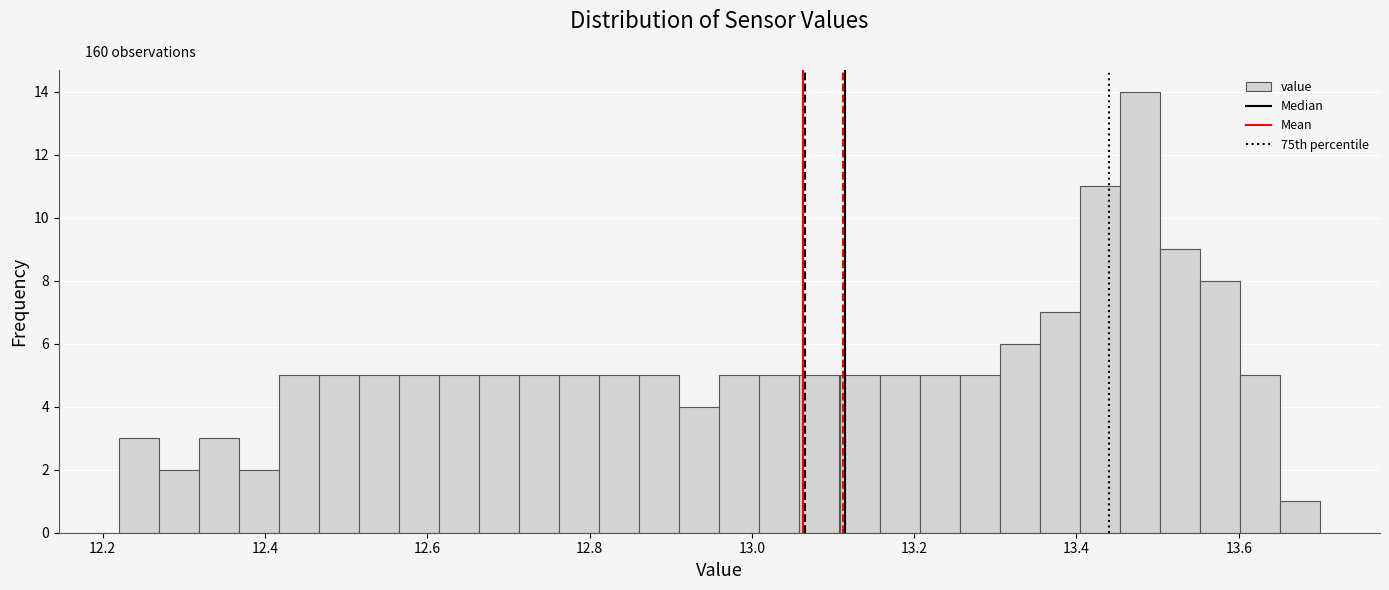

Read against the x-axis, roughly where is the centre of the tallest bar?

13.48